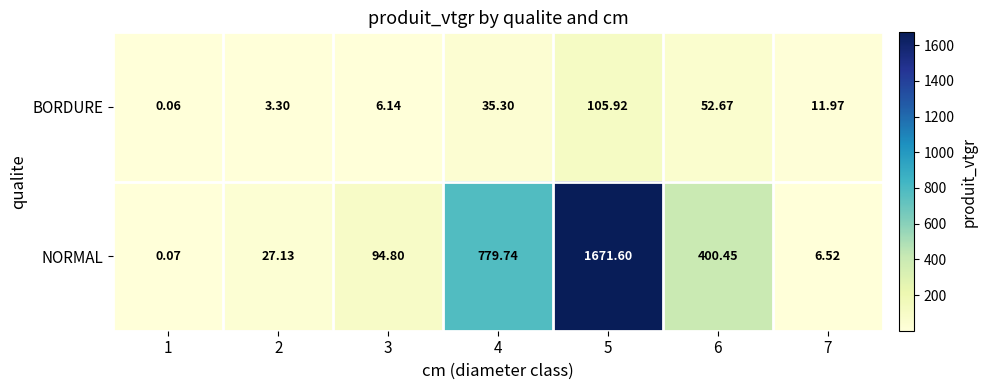

Which series has the largest total across all categories?

NORMAL